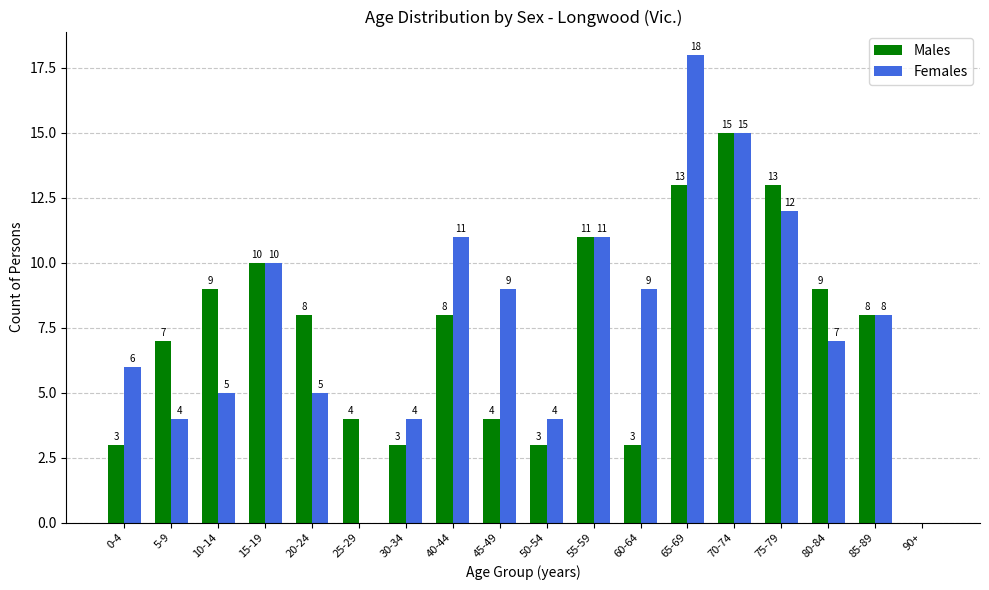

What is the sum of the Females values at 25-29 and 15-19?

10